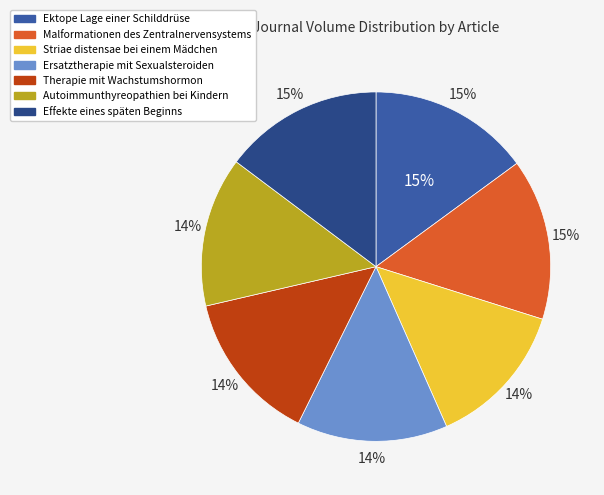

To the nearest percent, what is the combined percentage of Ersatztherapie mit Sexualsteroiden and Effekte eines späten Beginns?

29%